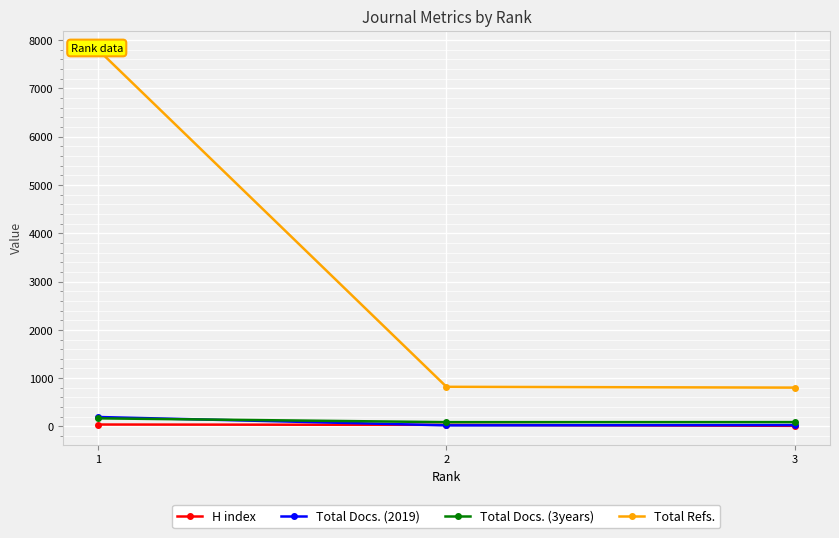

Reading right to left, extract all data points from this chart.

H index: 13	33	40
Total Docs. (2019): 28	23	196
Total Docs. (3years): 90	89	168
Total Refs.: 804	821	7807